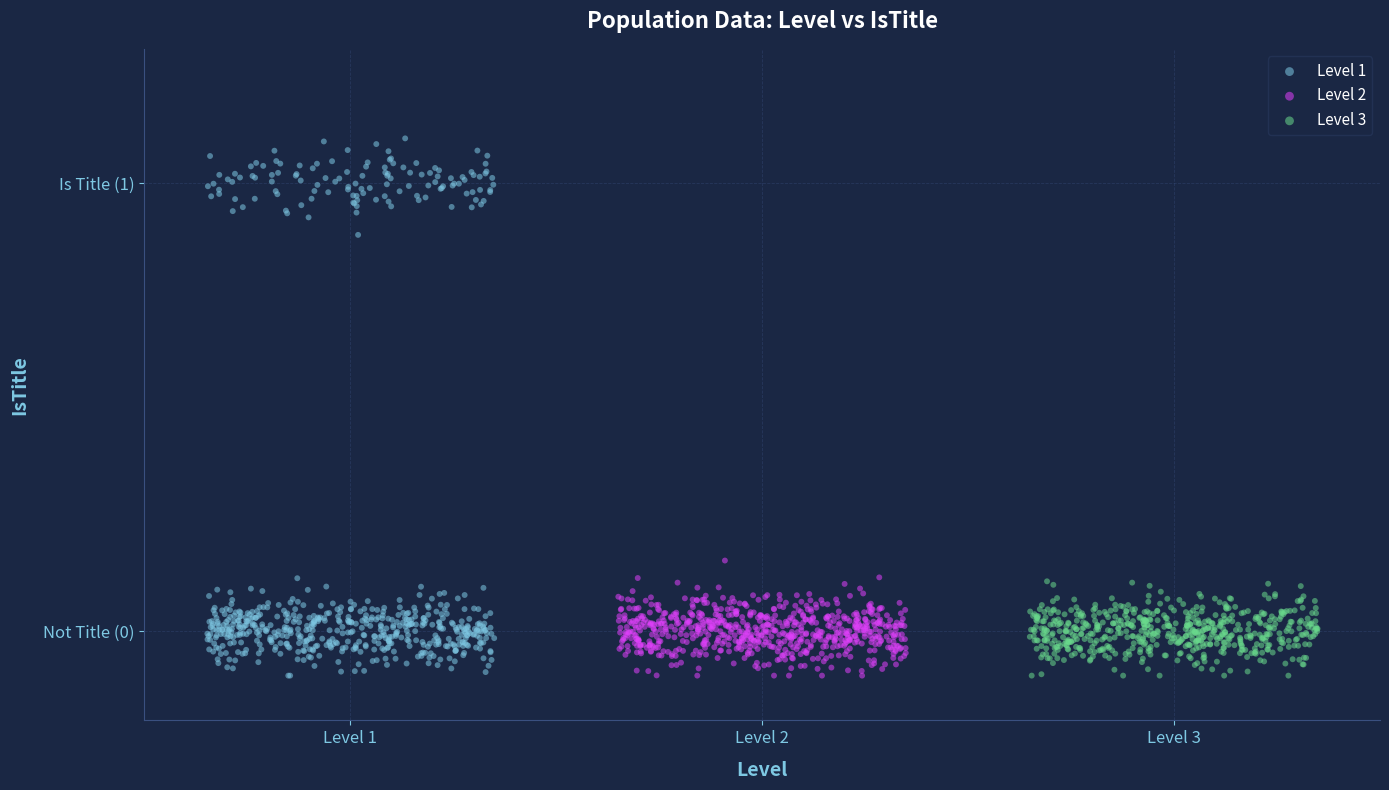

What are all the series names shown in the legend?

Level 1, Level 2, Level 3